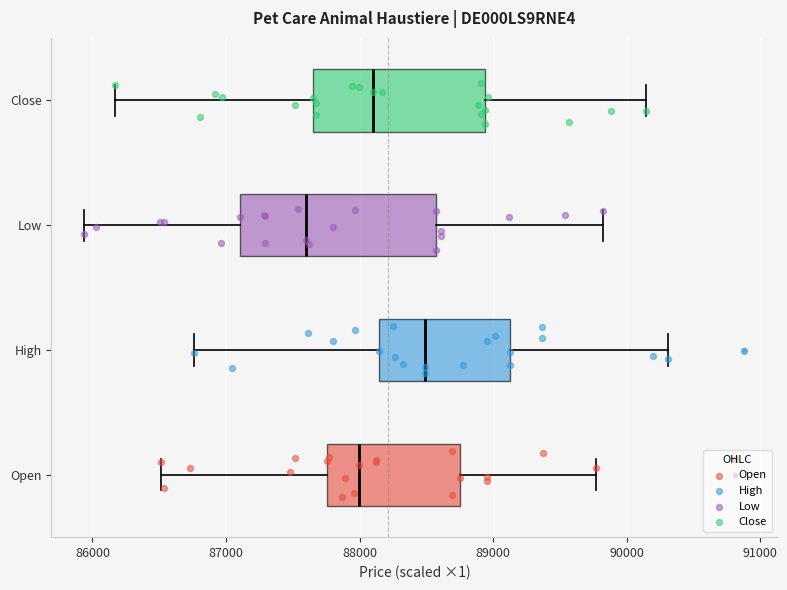

Comparing the boxes themselves (not the whiskers), which one is the widest?

Low